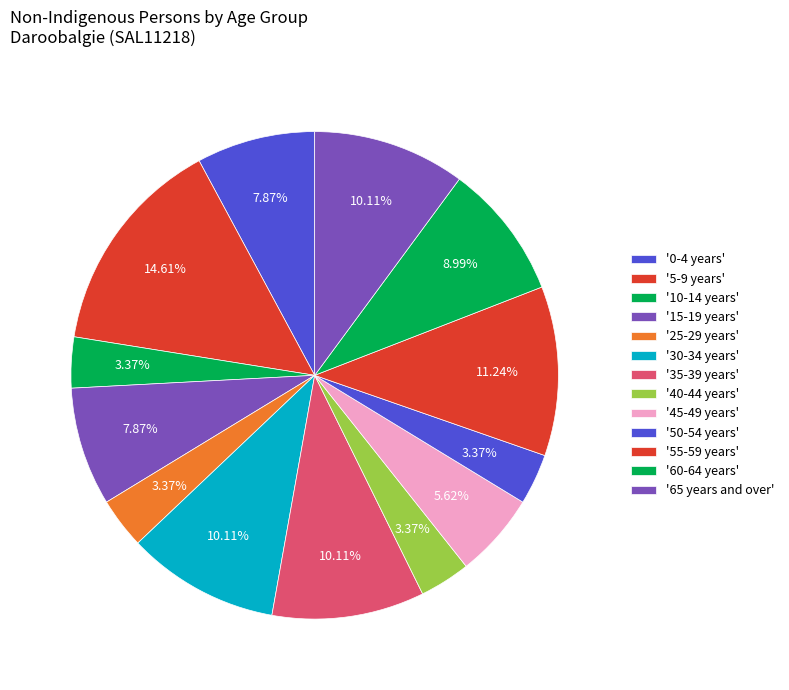

Is there a majority slice in this chart?

No